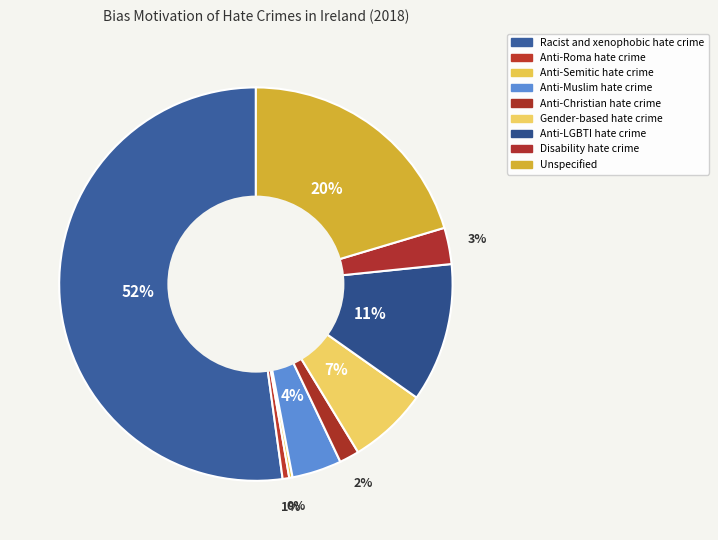

Does Disability hate crime represent more than half of the total?

No